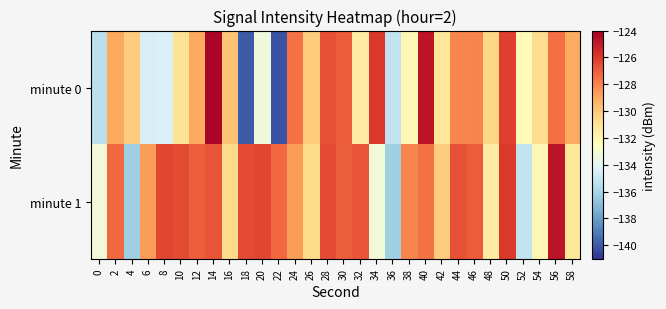

How many categories are shown in the chart?

30